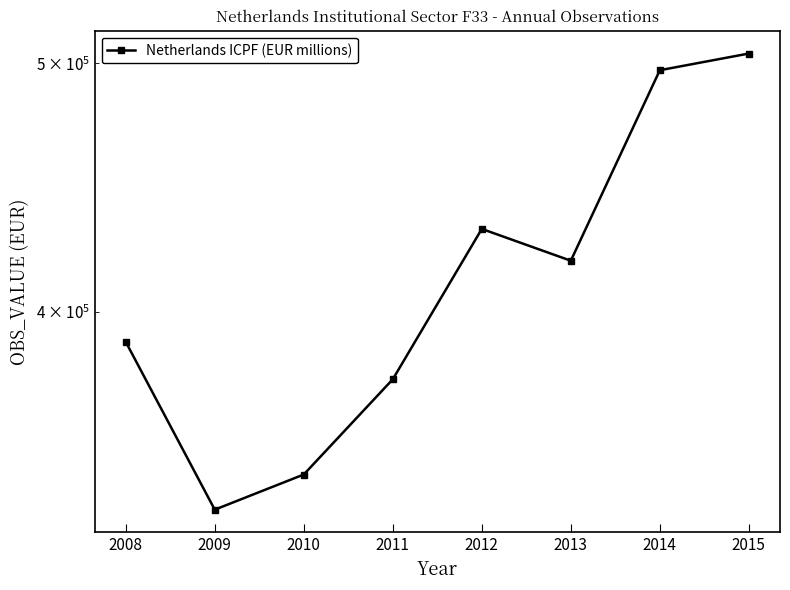

The chart shows a value of 418839 at 2013. True or false?

True